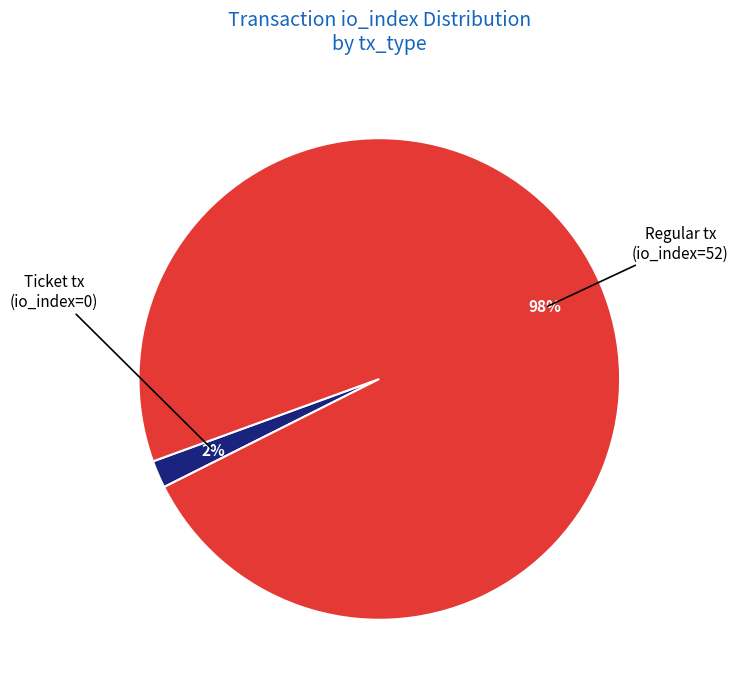

Is there any slice that represents more than half of the pie?

Yes